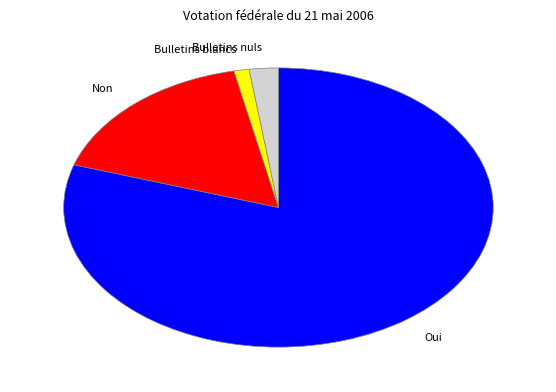

Which slice is the smallest?

Bulletins blancs